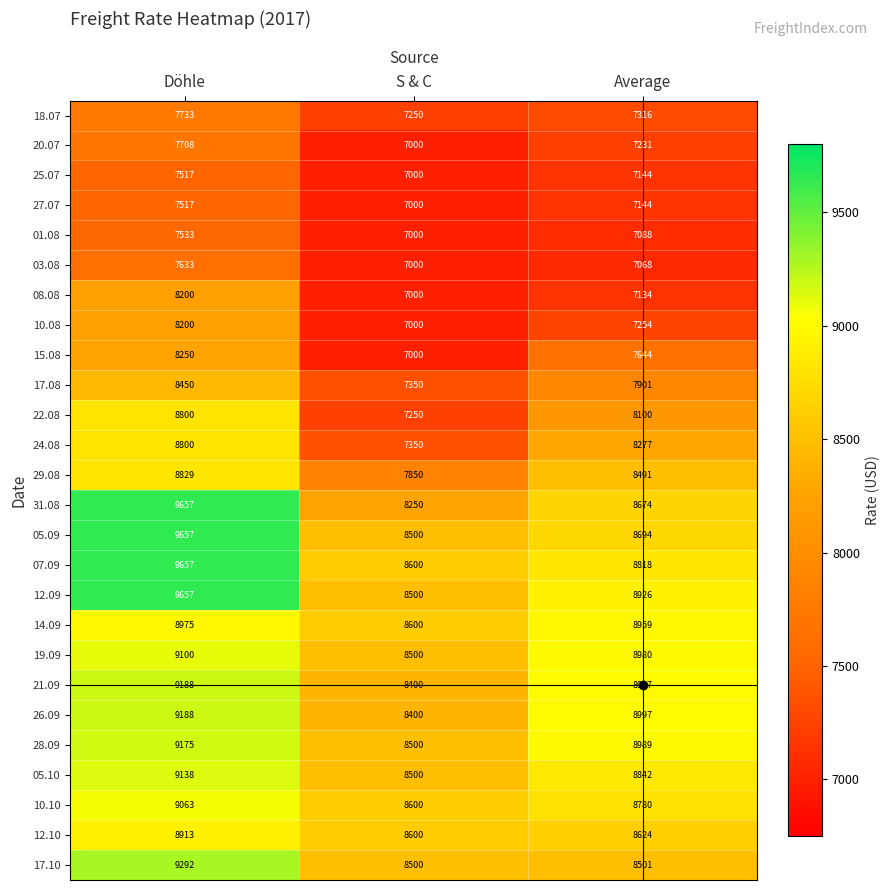

What is the total value across all series at S & C?

203500